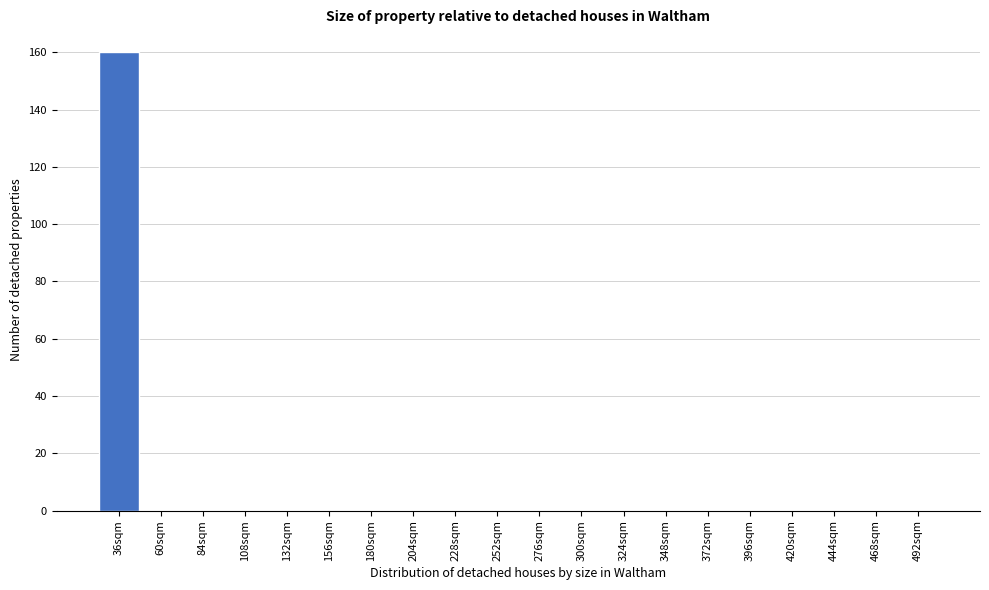

Reading right to left, what are all the values shown in this chart?

492sqm=0	468sqm=0	444sqm=0	420sqm=0	396sqm=0	372sqm=0	348sqm=0	324sqm=0	300sqm=0	276sqm=0	252sqm=0	228sqm=0	204sqm=0	180sqm=0	156sqm=0	132sqm=0	108sqm=0	84sqm=0	60sqm=0	36sqm=160